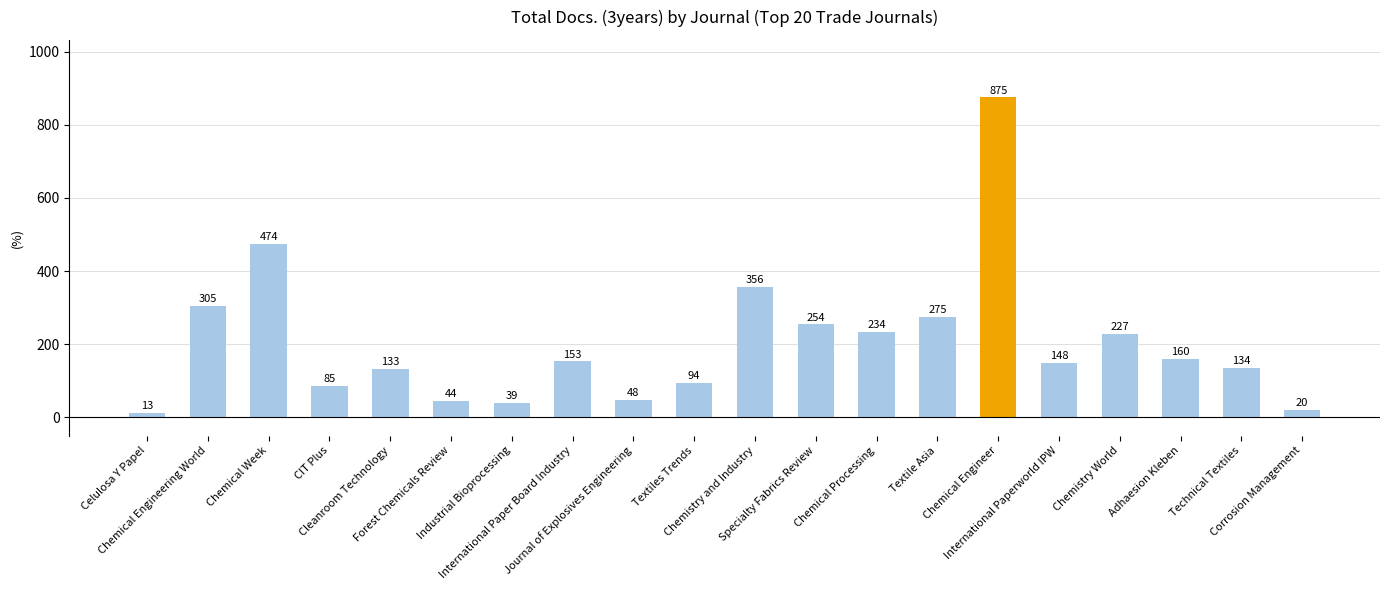

Approximately how many times larger is the value at Textile Asia compared to CIT Plus?

3.2